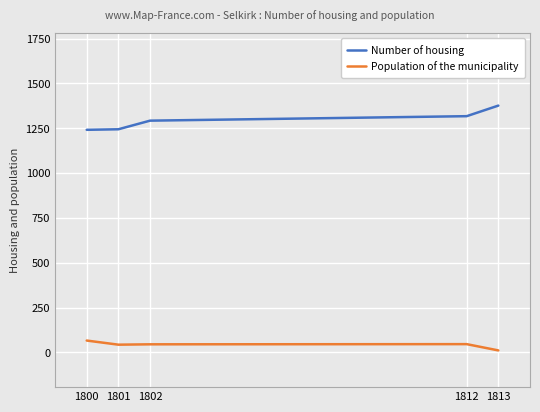

Rank the series at 1812 from lowest to highest value.

Population of the municipality, Number of housing